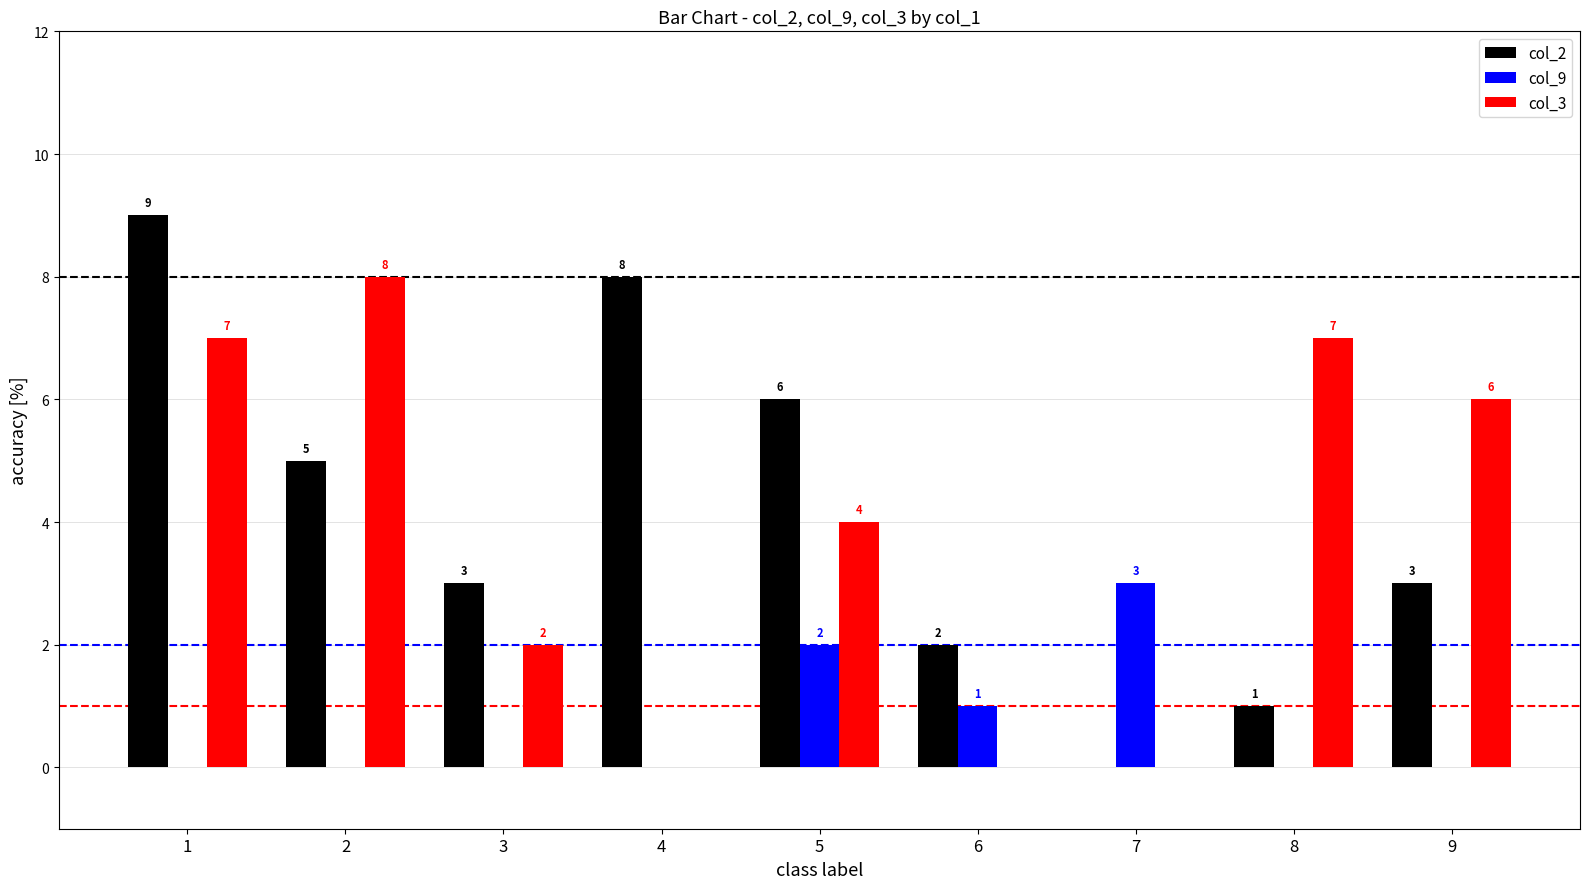

The col_2 series shows 4 at 7. True or false?

False